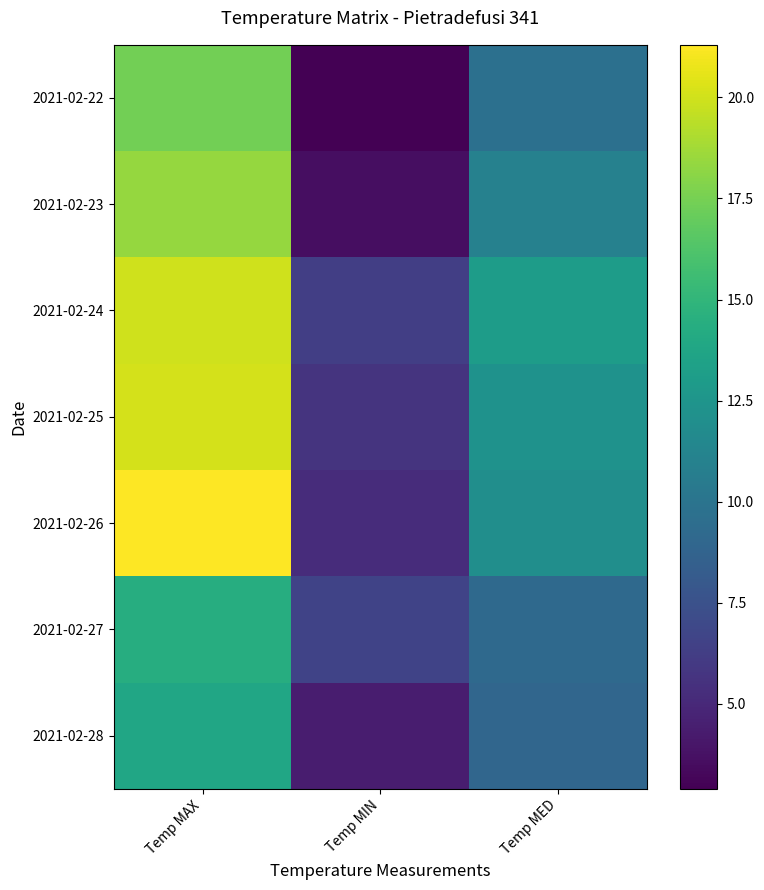

What is the spread (max minus min) of values at Temp MAX?

7.5